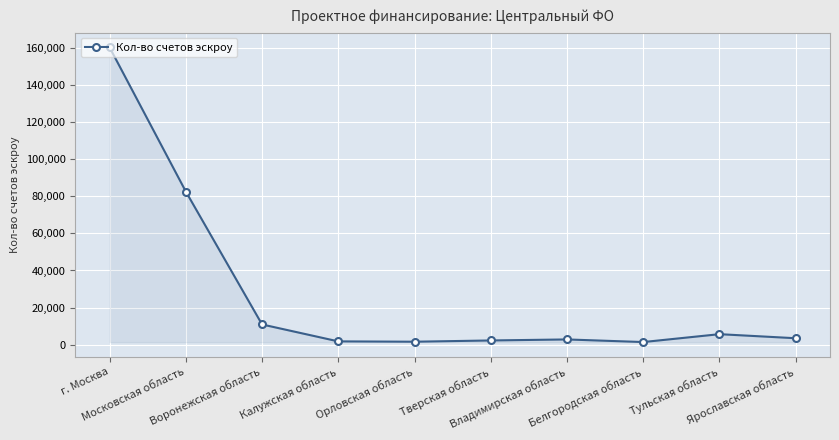

What is the greatest value displayed?

160180